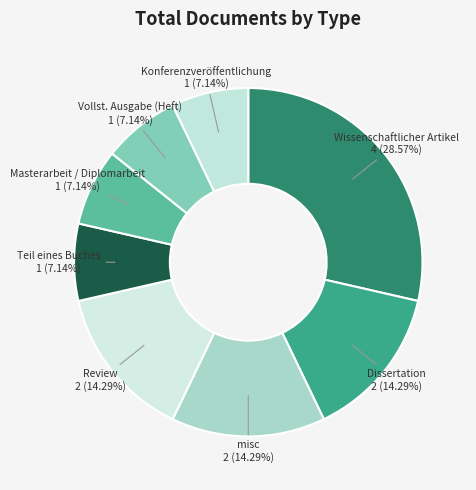

Count the number of slices in the pie.

8